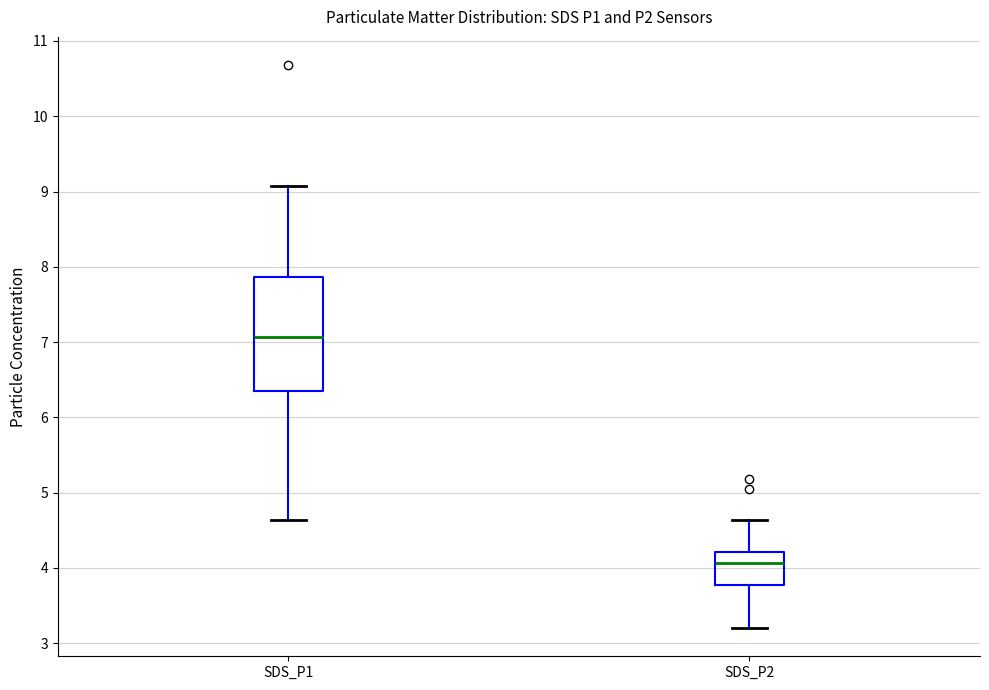

Which box's median line is the highest?

SDS_P1